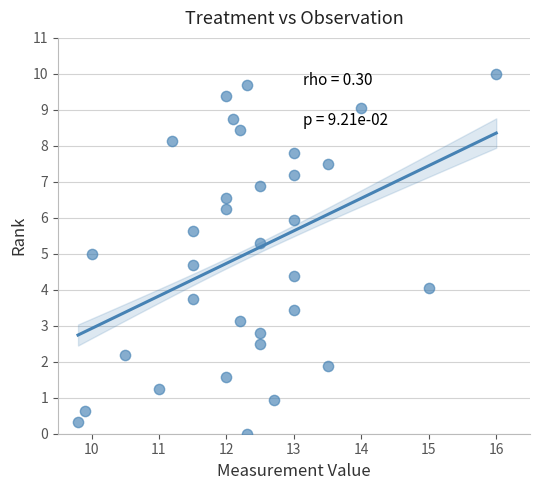

What is the range of X values (max minus min)?

6.2